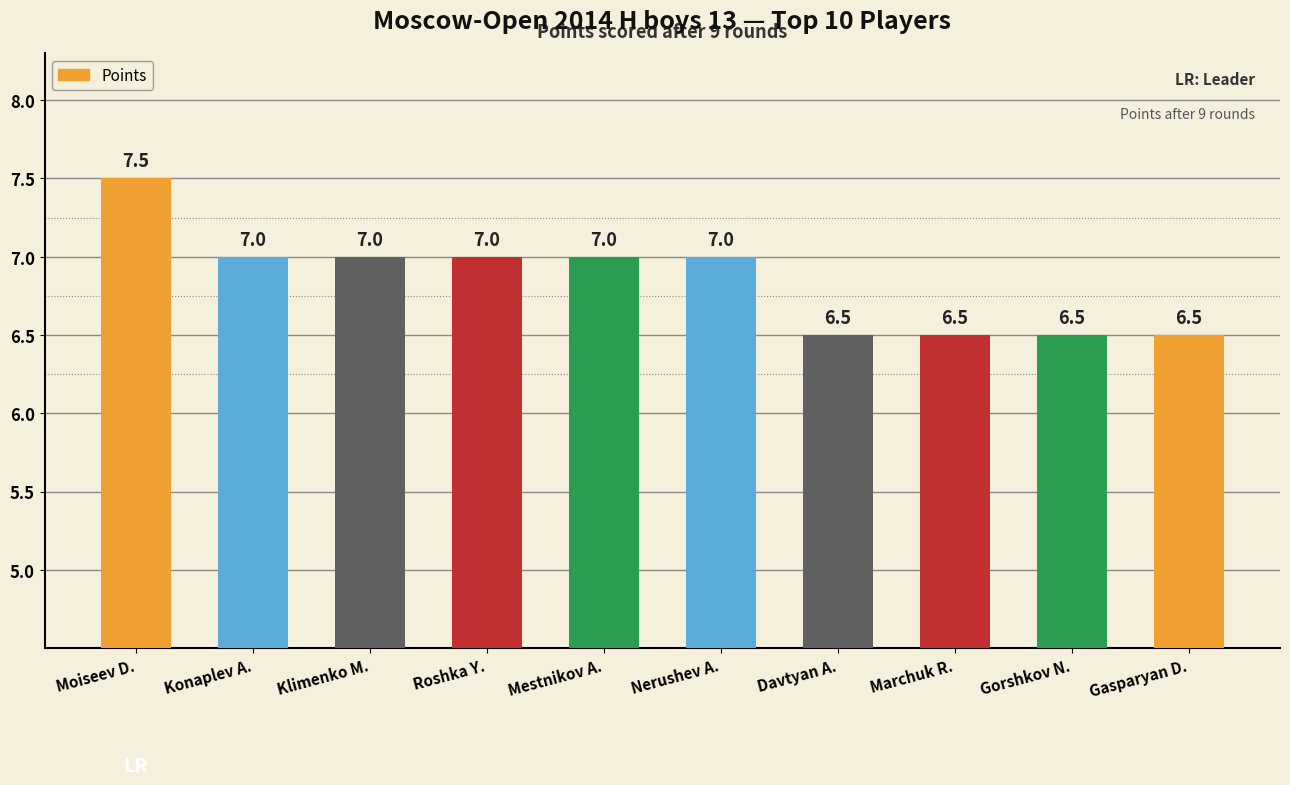

What is the sum of all values?

68.5